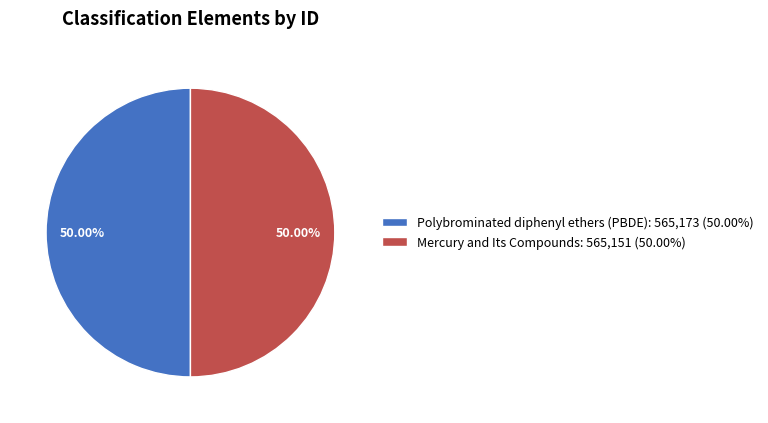

What is the ratio of the value at Polybrominated diphenyl ethers (PBDE) to the value at Mercury and Its Compounds?

1.0